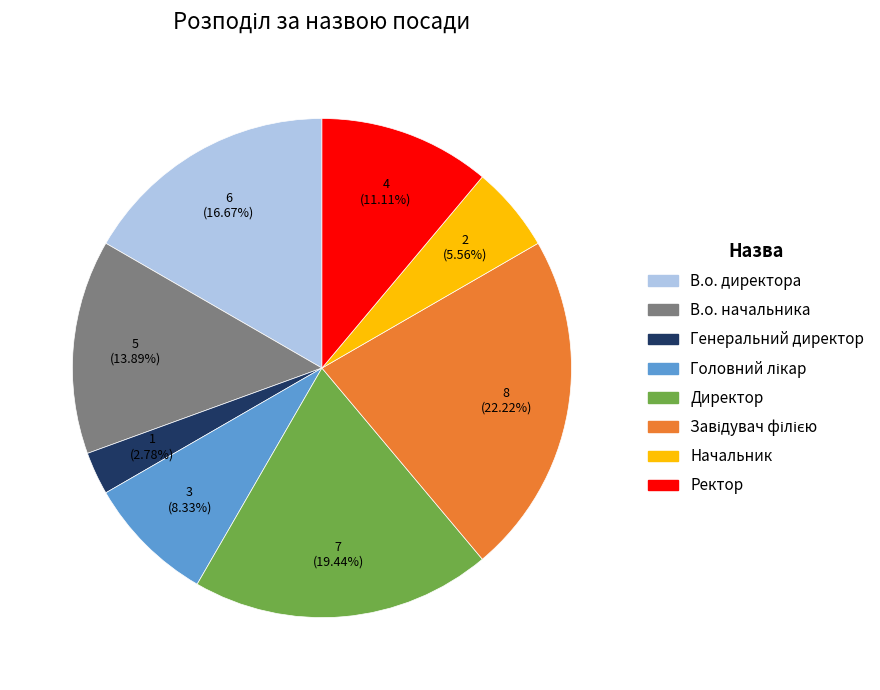

How many segments does this pie chart have?

8